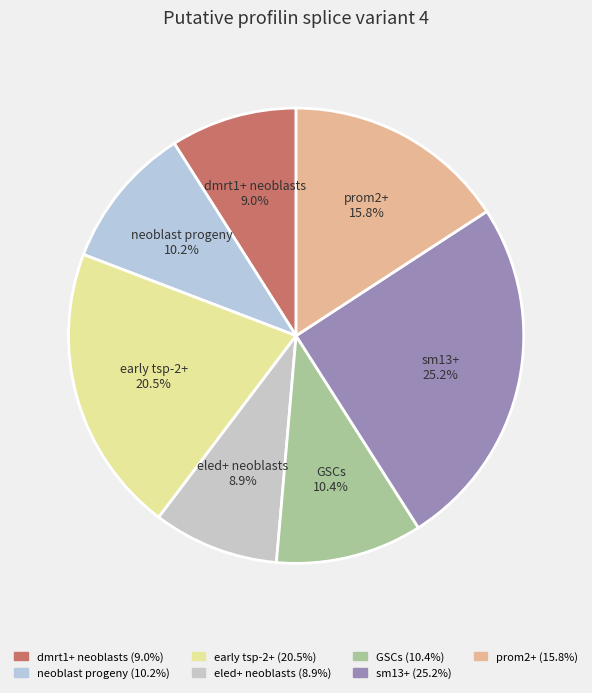

Combined, do eled+ neoblasts and prom2+ account for over 50%?

No